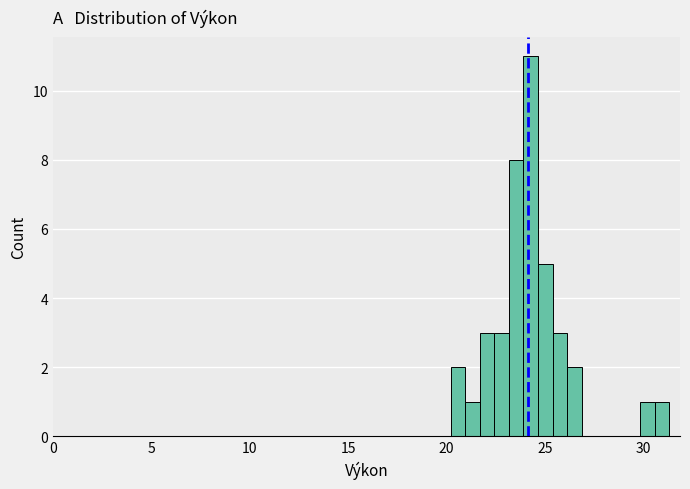

Read against the x-axis, roughly where is the centre of the tallest bar?

24.5